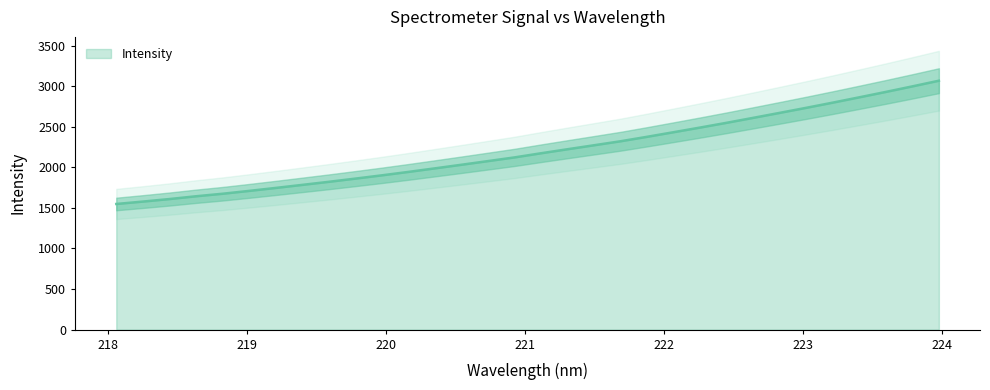

What is the minimum value shown in the chart?

1548.5